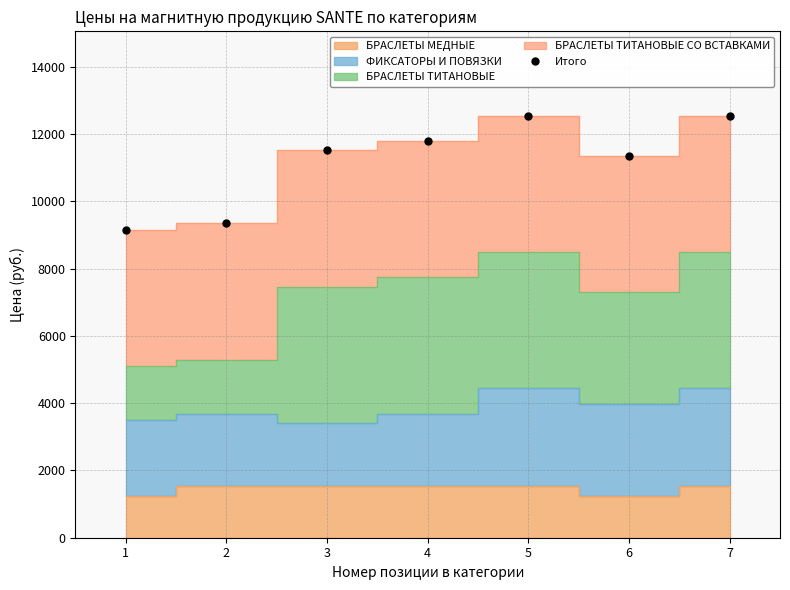

What is the average value?

11179